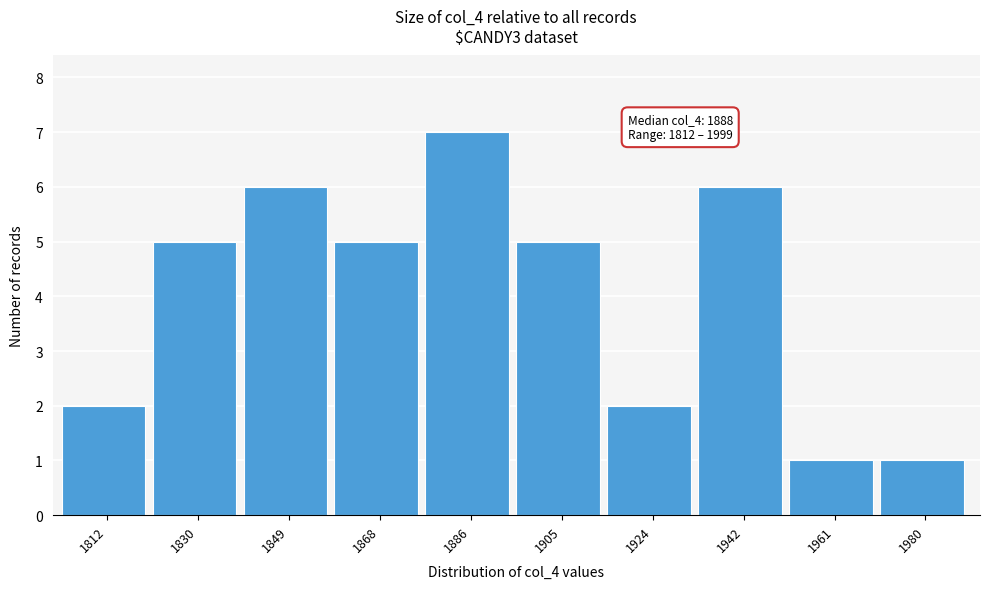

Reading right to left, list all the values displayed in this chart.

1	1	6	2	5	7	5	6	5	2